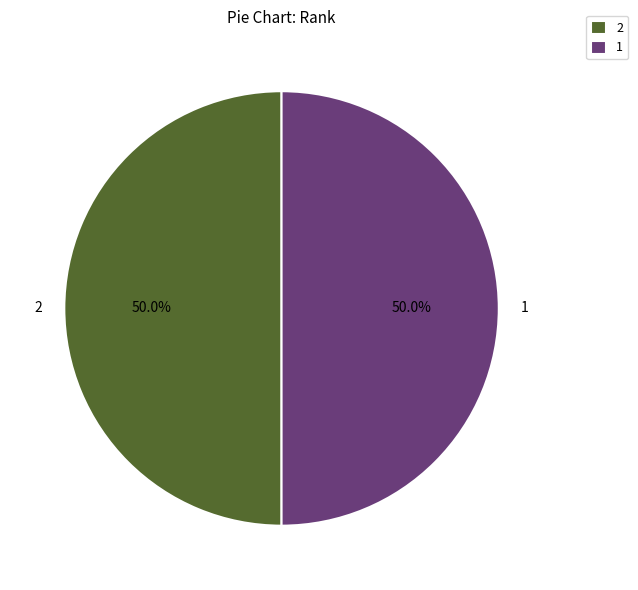

What percentage is NOT represented by 1?

50.0%